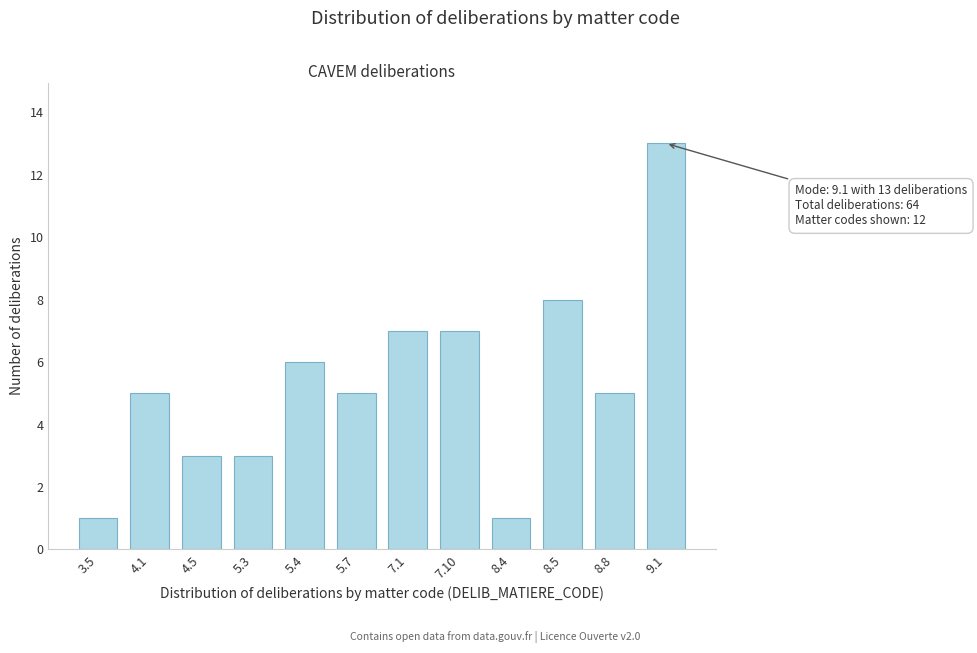

Reading left to right, extract all data points from this chart.

1	5	3	3	6	5	7	7	1	8	5	13